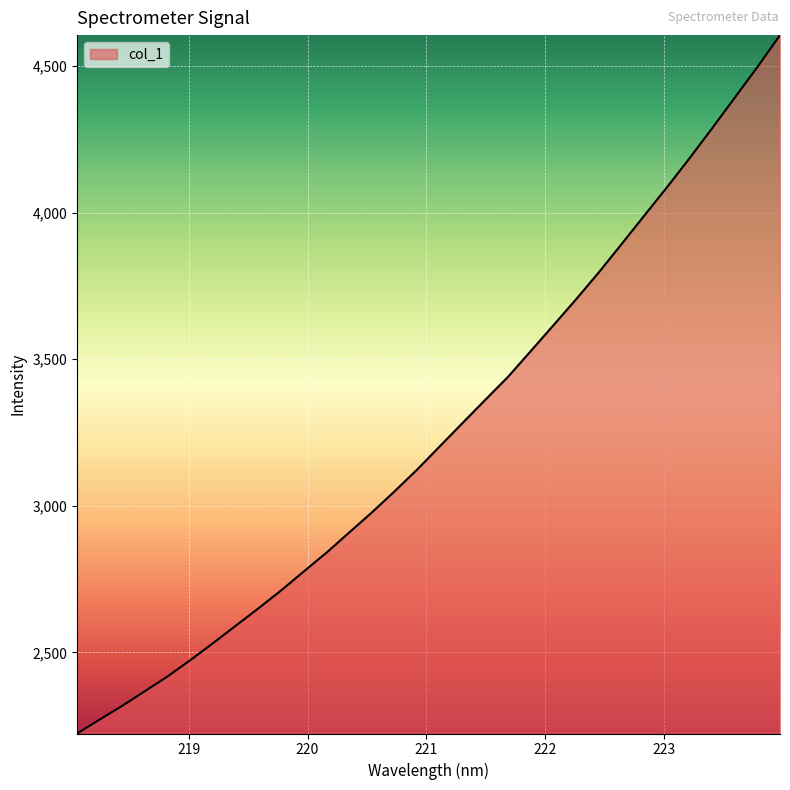

What is the difference between the maximum and minimum values?

2382.8